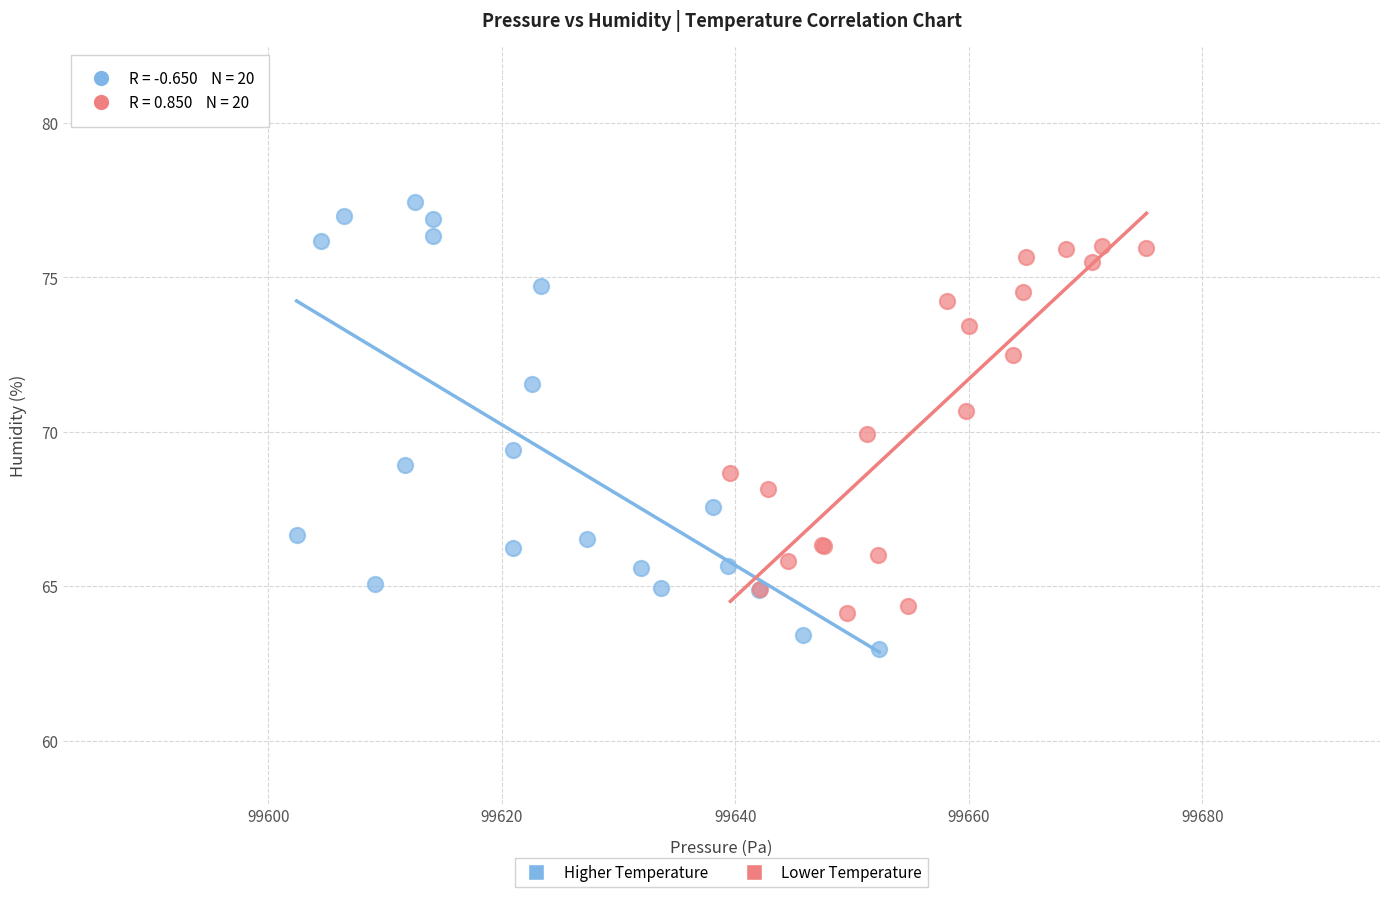

Which series reaches the maximum Y coordinate?

Higher Temperature